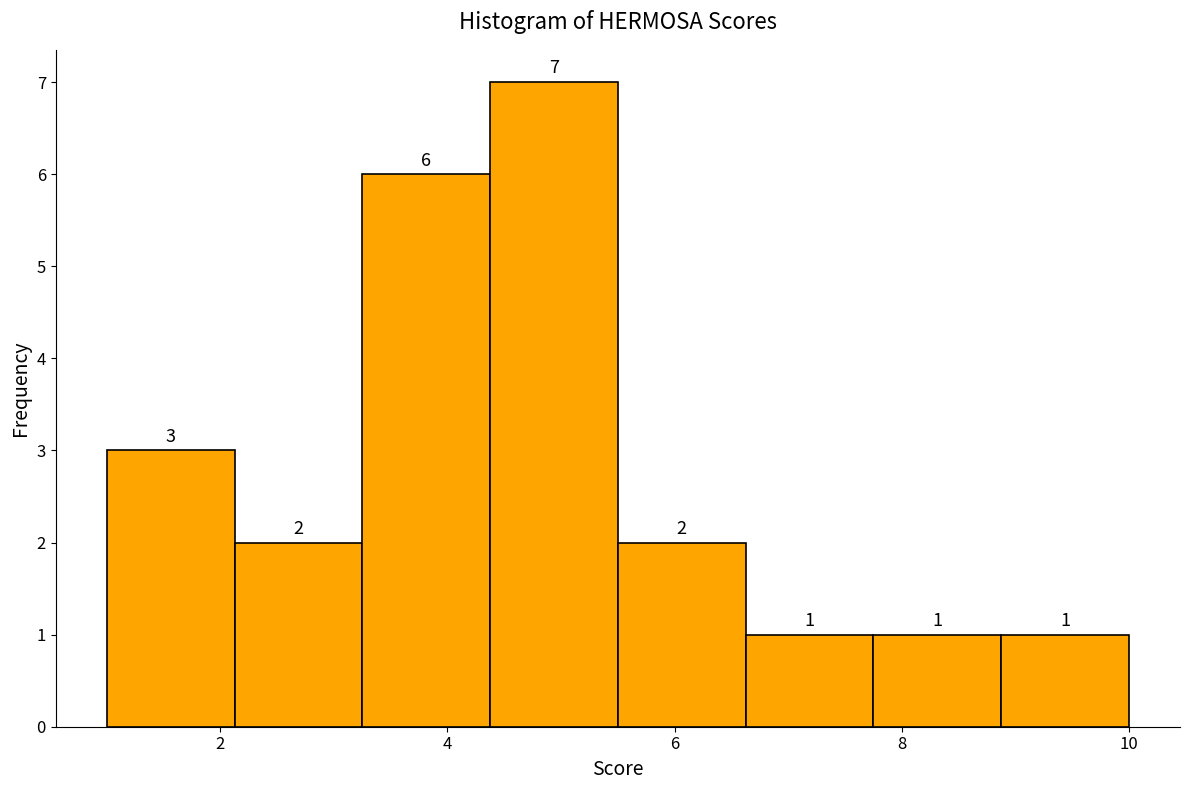

What is the height of the bar covering 2.2 to 3.2 on the x-axis? The bar edges are not printed on the chart, so give them approximately, as read against the axis.

2